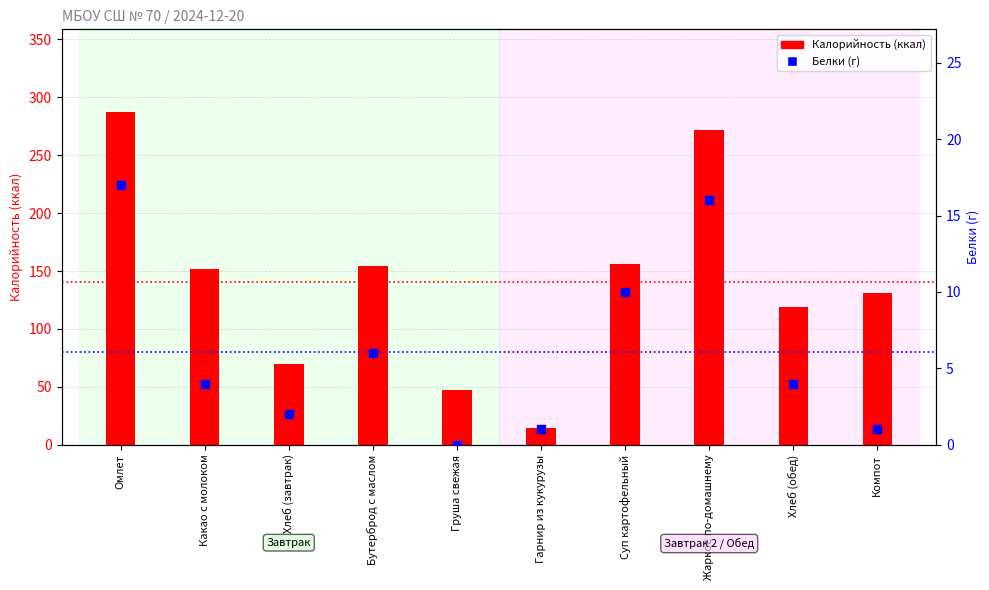

At how many categories does at least one series exceed 120?

6